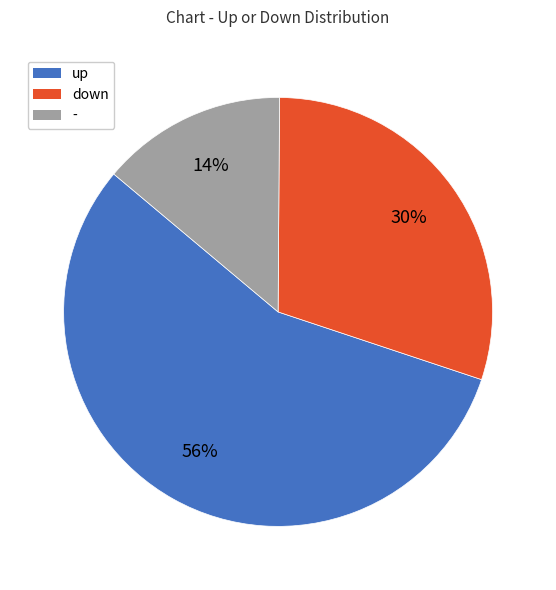

To the nearest percent, what percentage of the pie is up?

56%